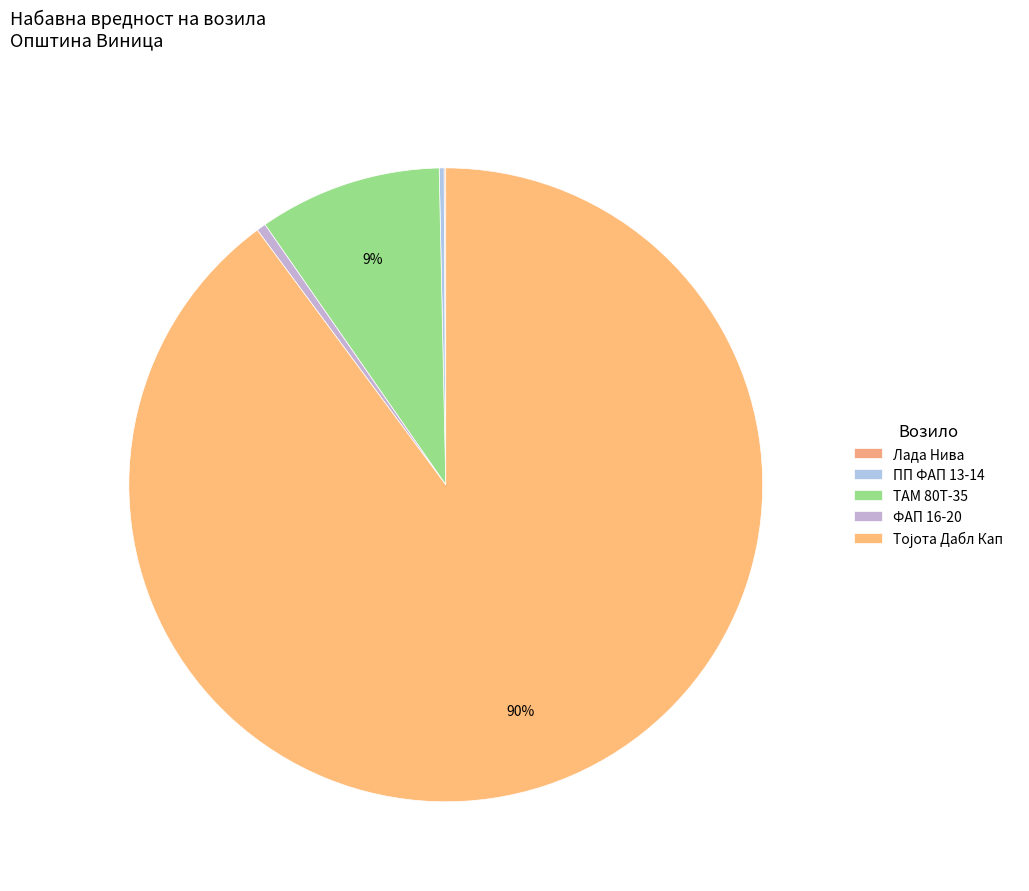

To the nearest percent, what is the combined percentage of ФАП 16-20 and ПП ФАП 13-14?

1%